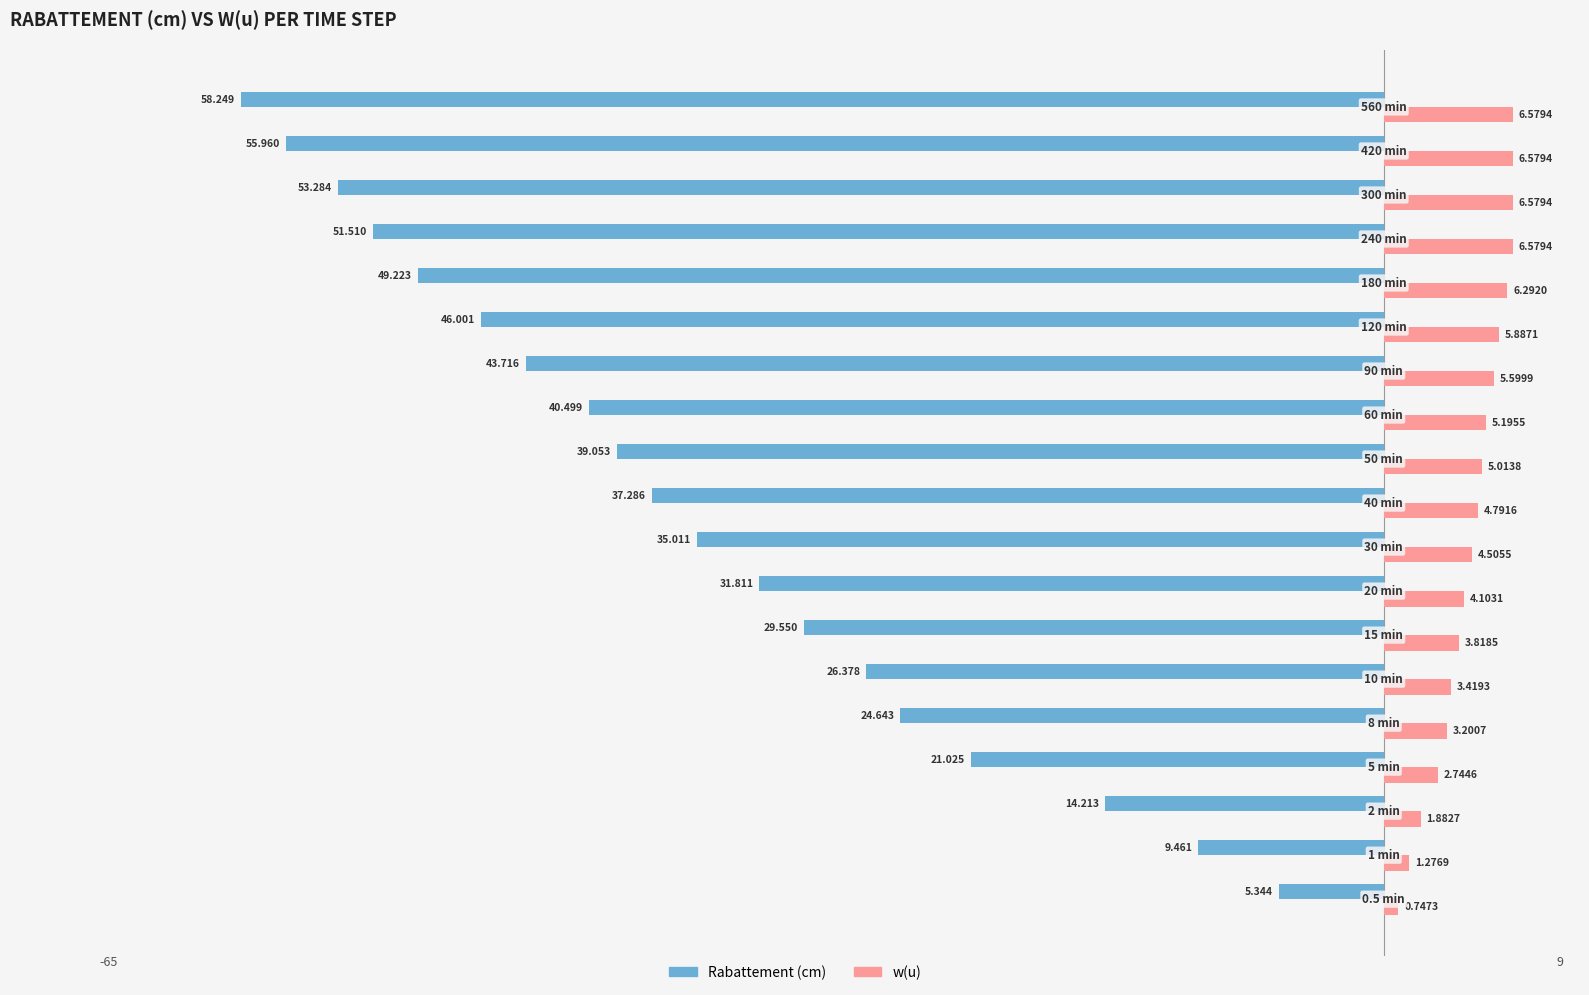

What is the minimum value shown in the chart?

-58.2